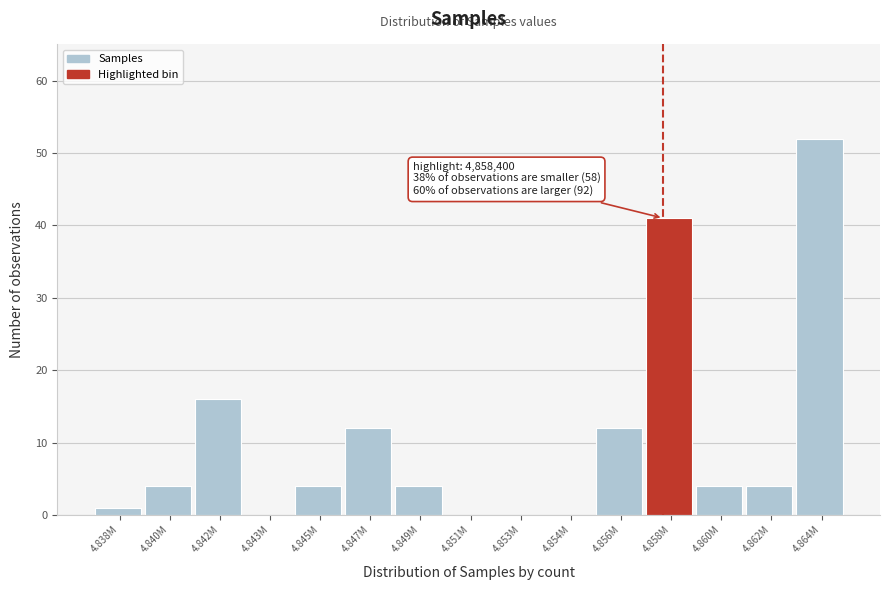

Reading right to left, what are all the values shown in this chart?

4.864M=52	4.862M=4	4.860M=4	4.858M=41	4.856M=12	4.854M=0	4.853M=0	4.851M=0	4.849M=4	4.847M=12	4.845M=4	4.843M=0	4.842M=16	4.840M=4	4.838M=1